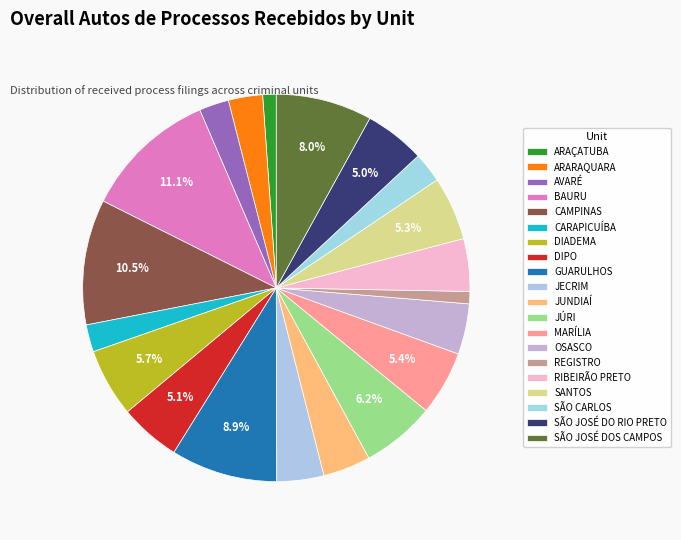

What percentage is the SÃO JOSÉ DO RIO PRETO slice, to the nearest percent?

5%